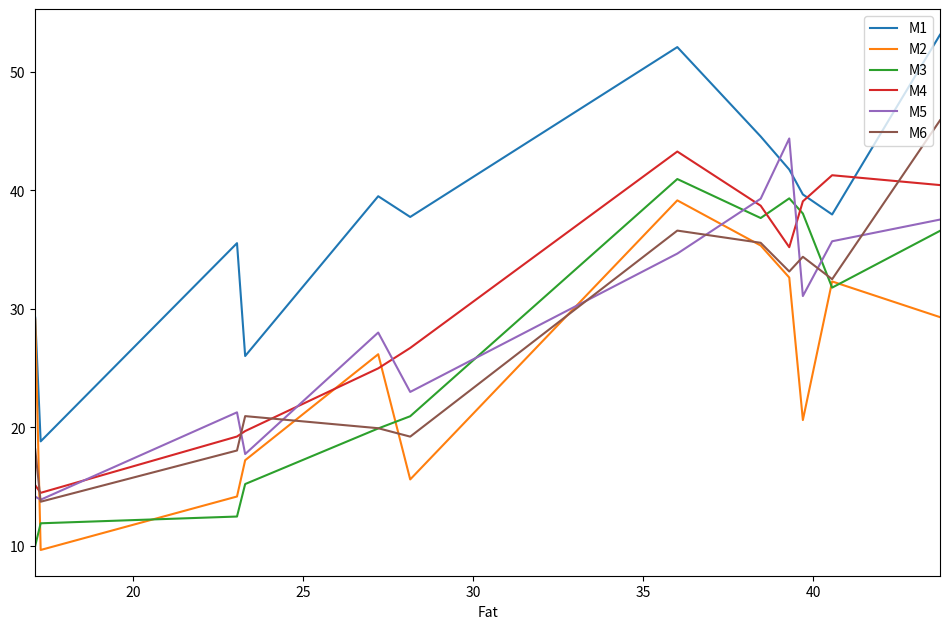

What is the minimum value shown in the chart?

9.7